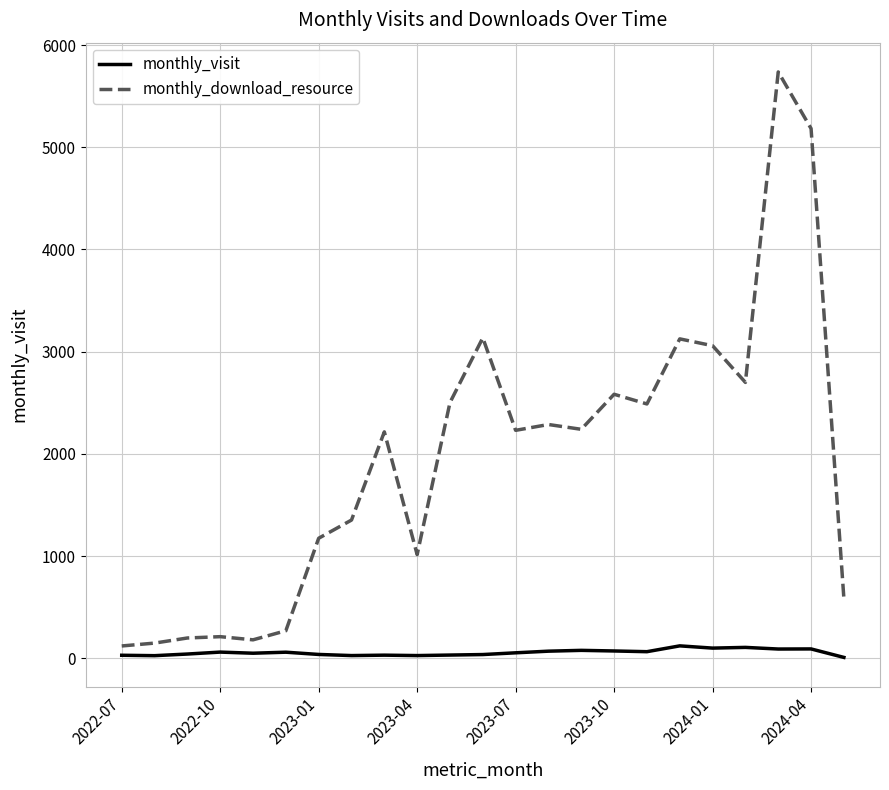

Which series has the largest total across all categories?

monthly_download_resource